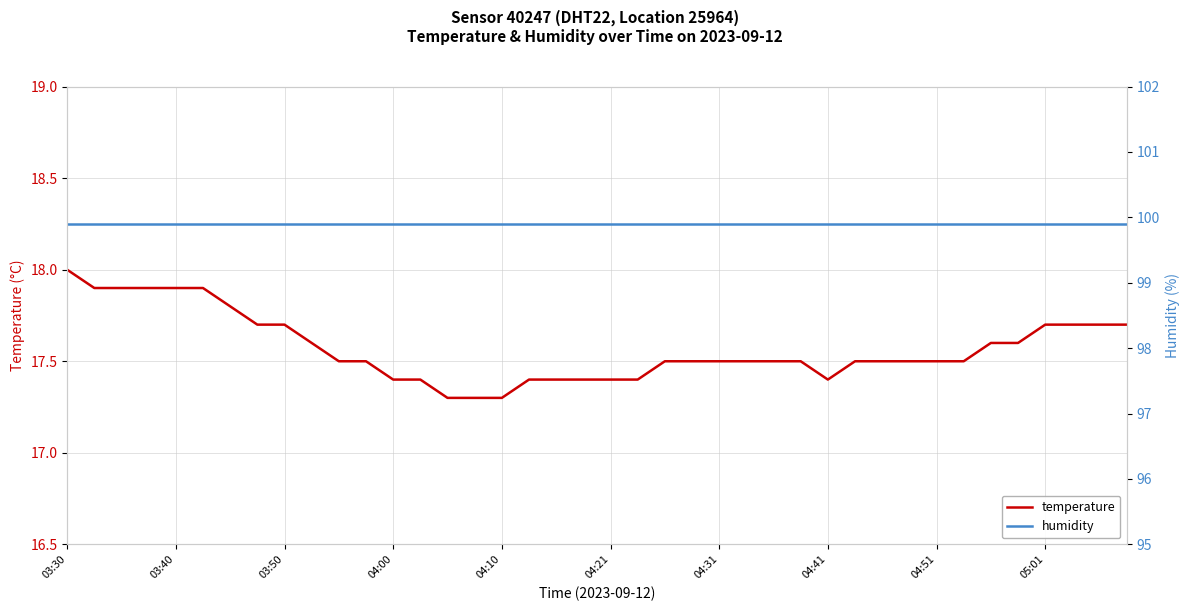

What are all the series names shown in the legend?

temperature, humidity